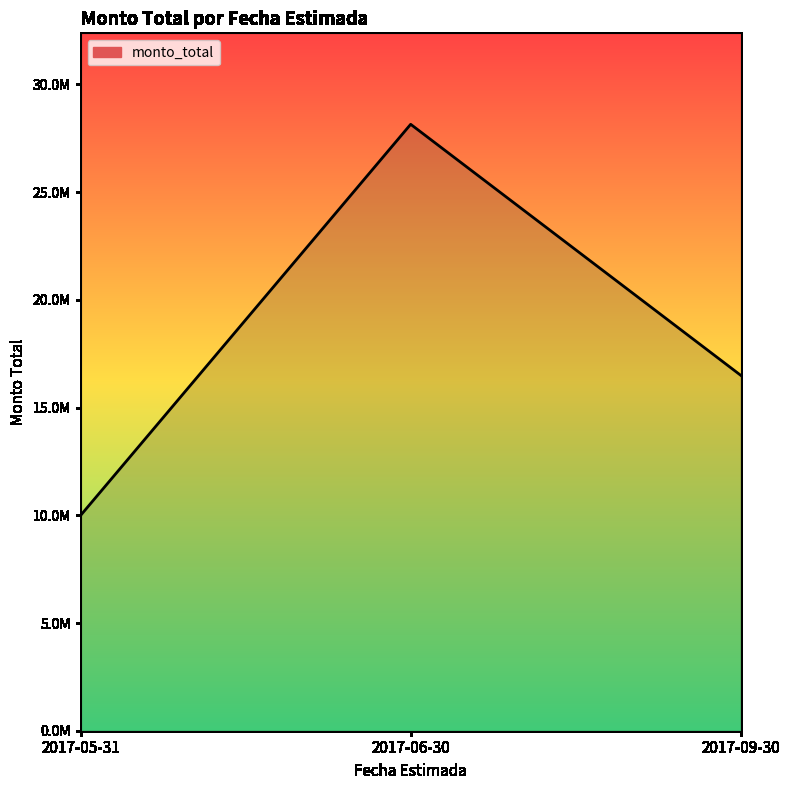

Is this an area chart (filled region under the line)?

Yes